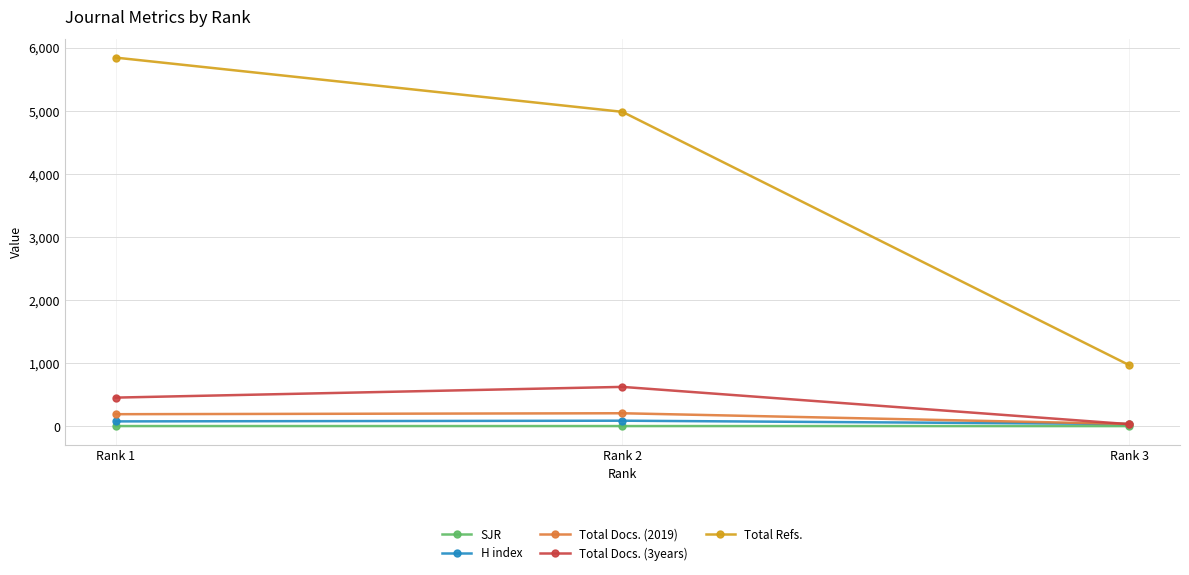

At which label is Total Refs. closest to 3404?

Rank 2